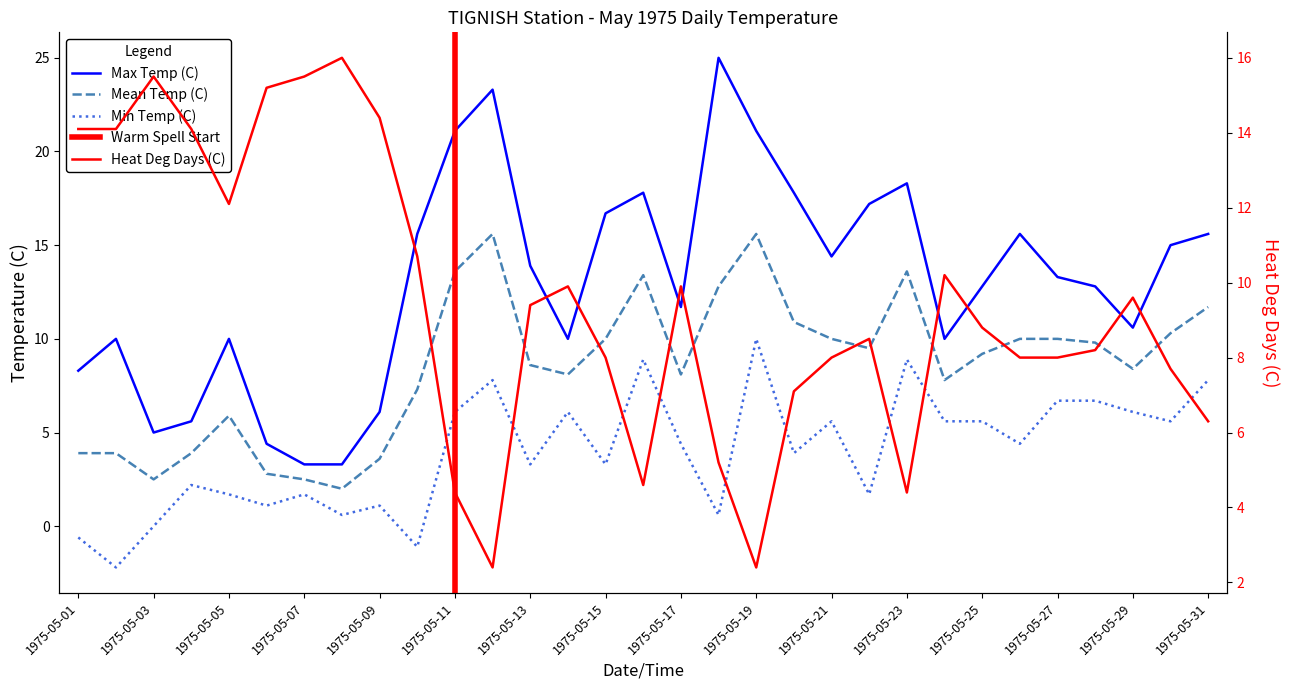

How many values in the Heat Deg Days (C) series are below 8?

9